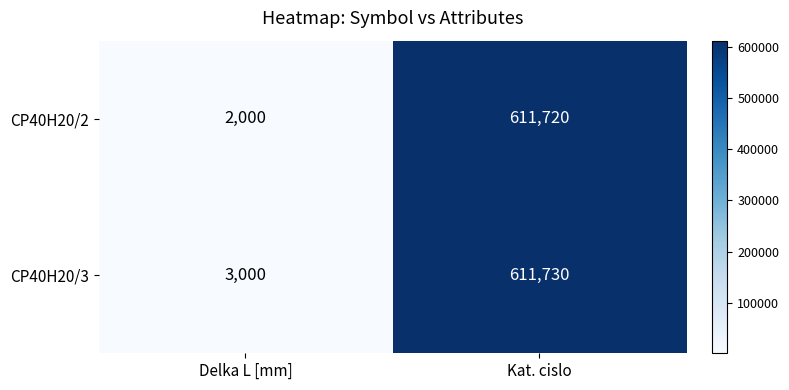

What is the minimum value for CP40H20/3?

3000